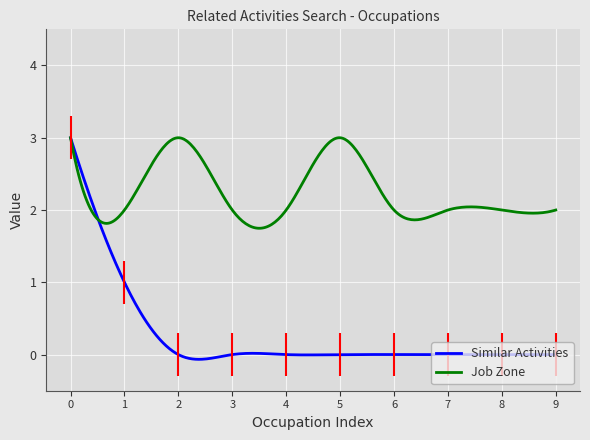

What is the maximum value shown in the chart?

3.0